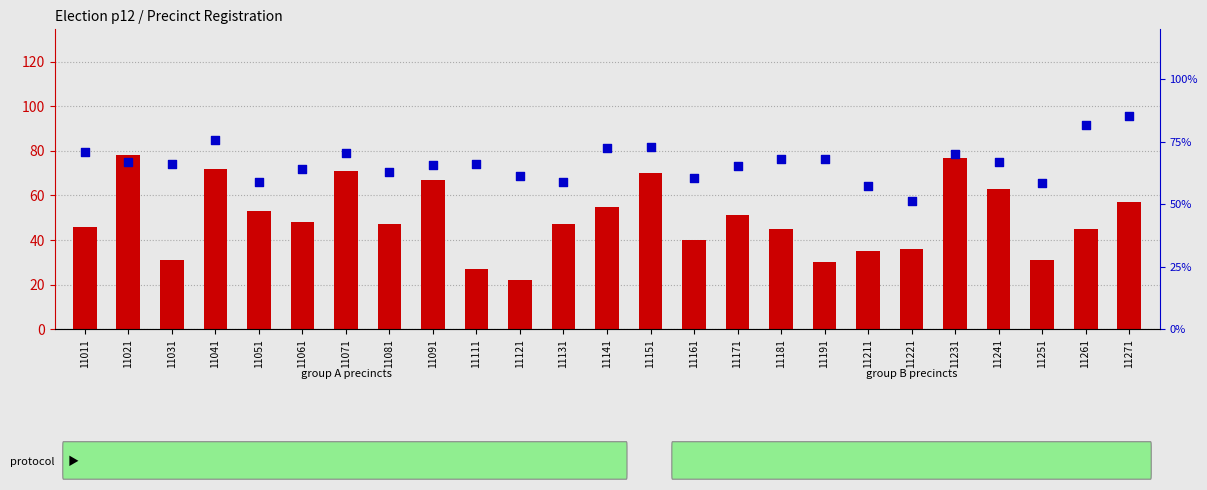

Which series has the largest Y range (max minus min)?

dem count